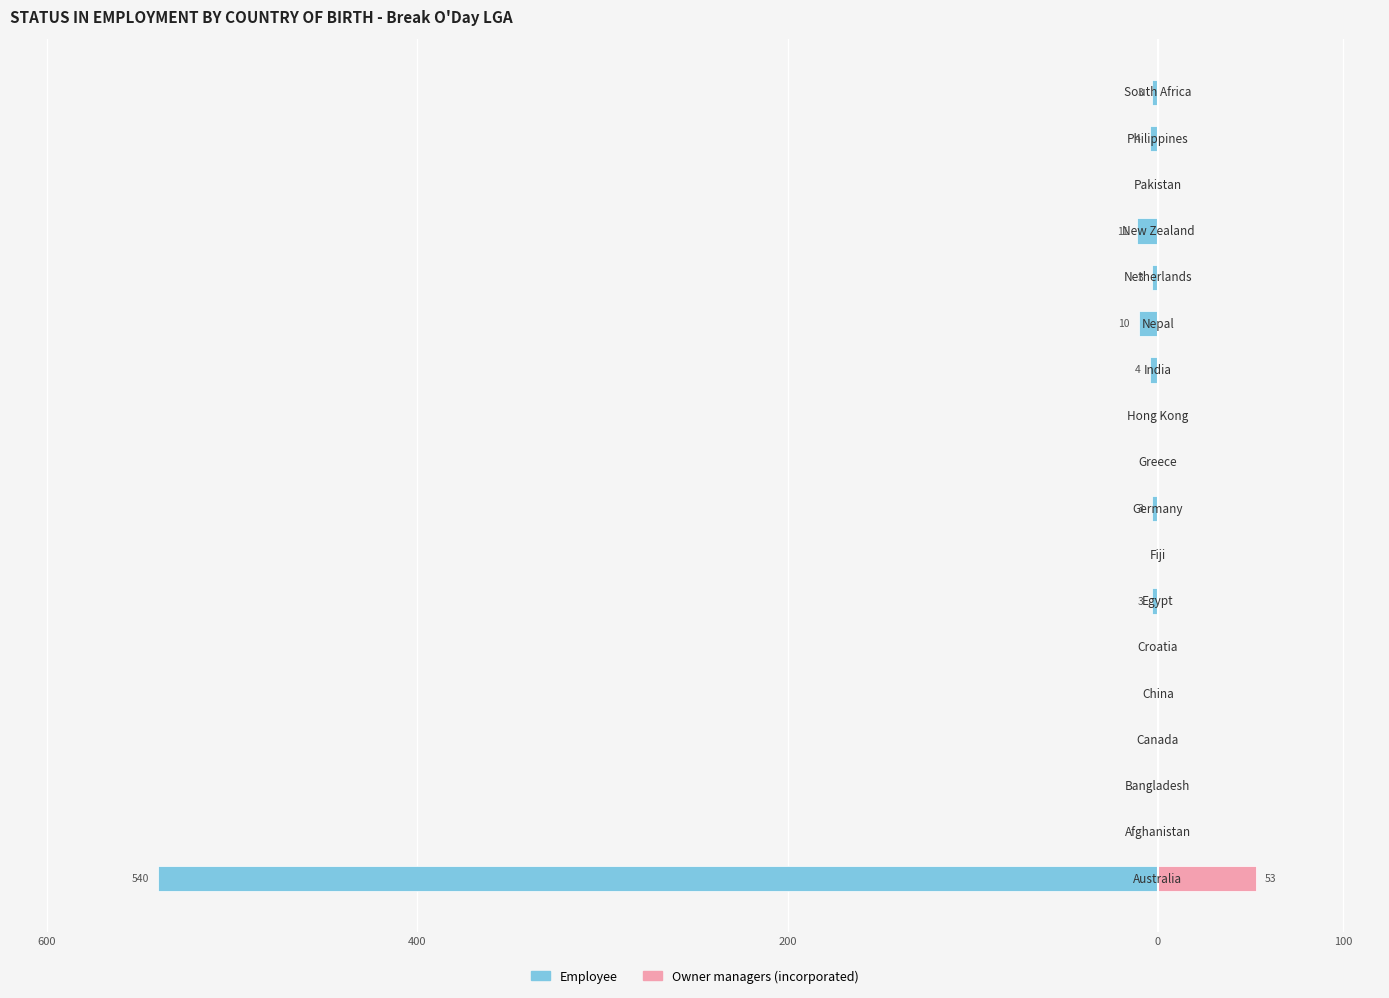

Is it true that Employee equals 0 at 0?

True